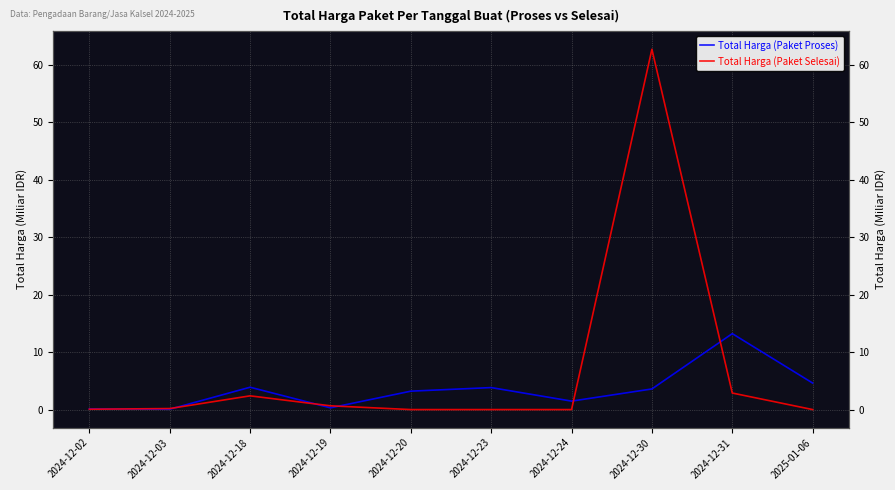

How many values in Total Harga (Paket Selesai) are above zero?

6